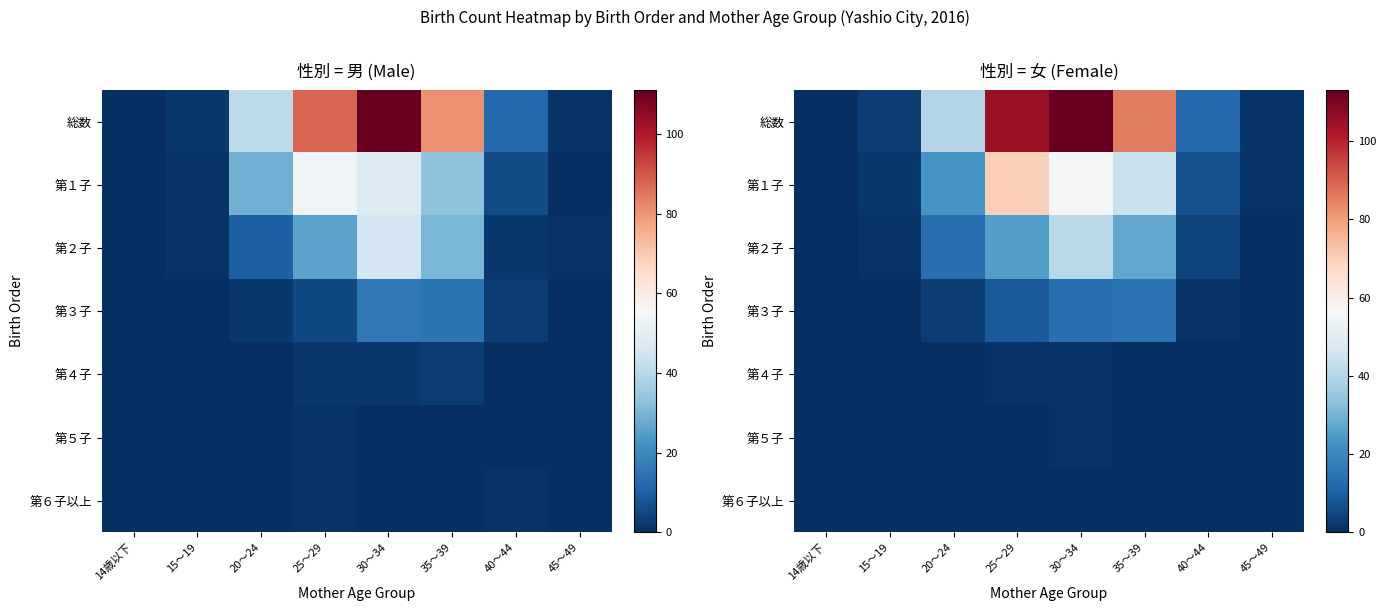

What is the total value across all series at 20～24?

80